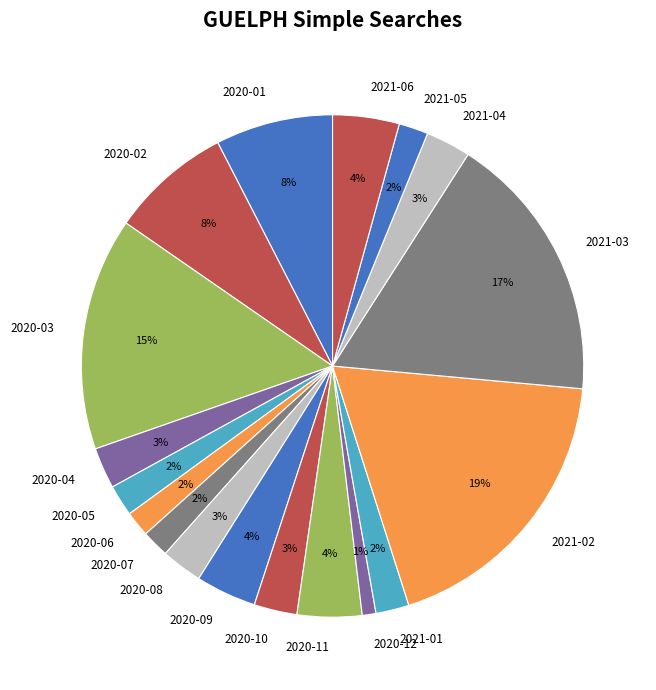

Which category has the biggest portion of the pie?

2021-02